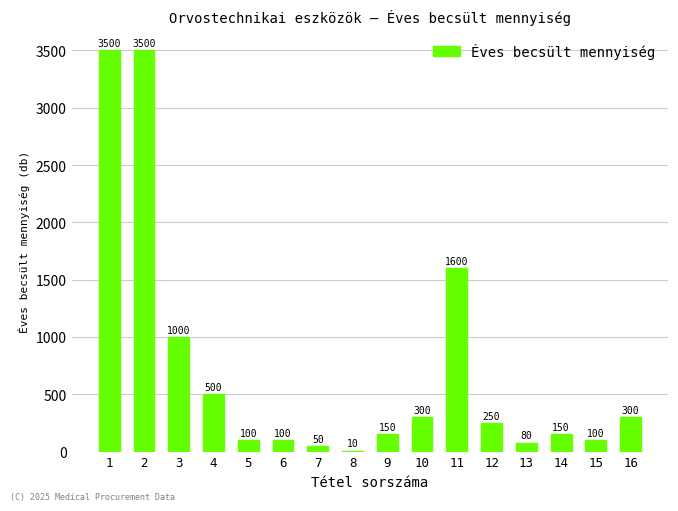

Is it true that the value at 10 is 300?

True